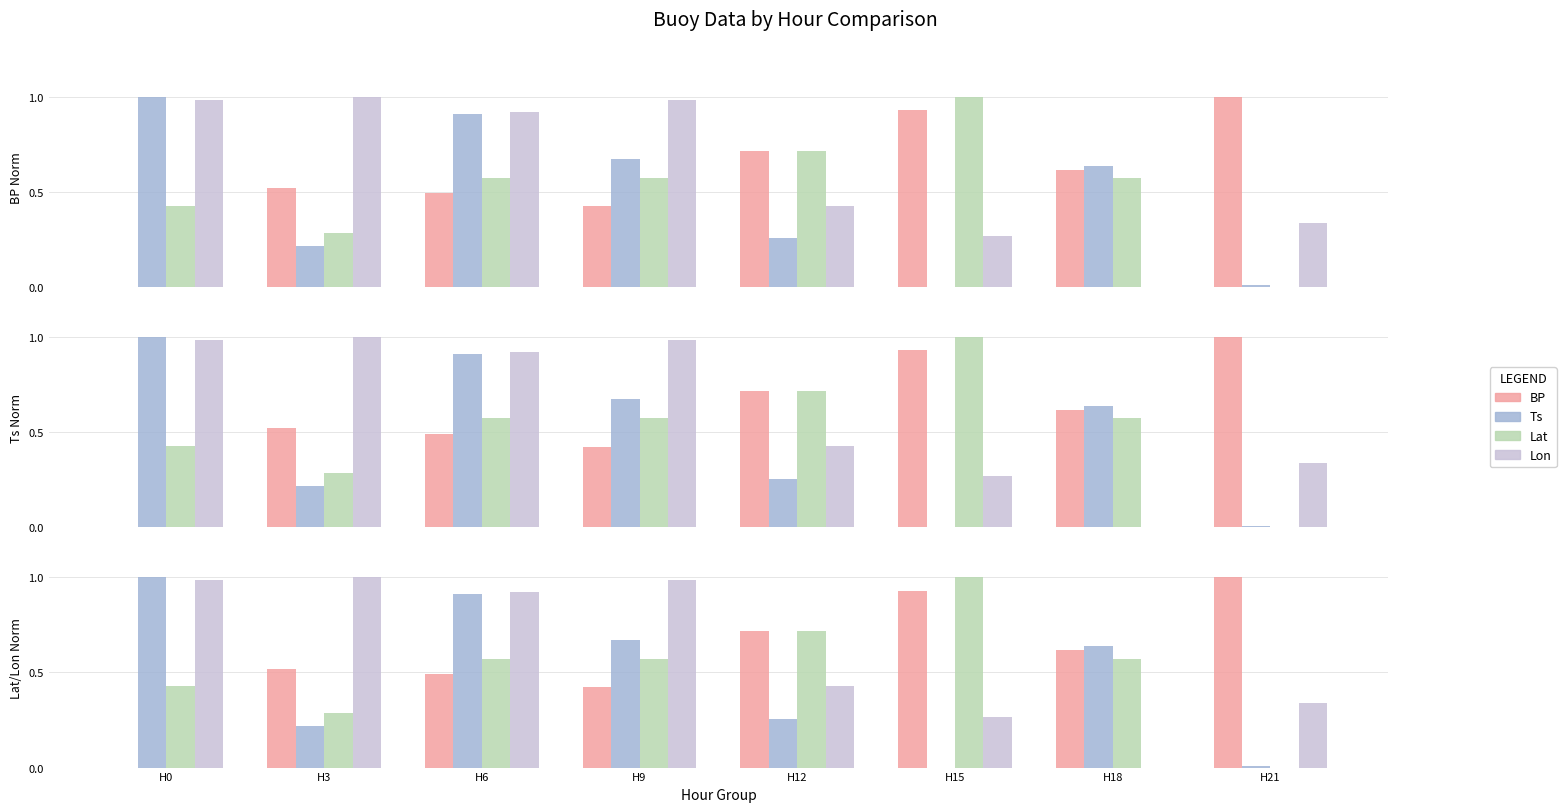

What is the sum of all Lat values?

4.1